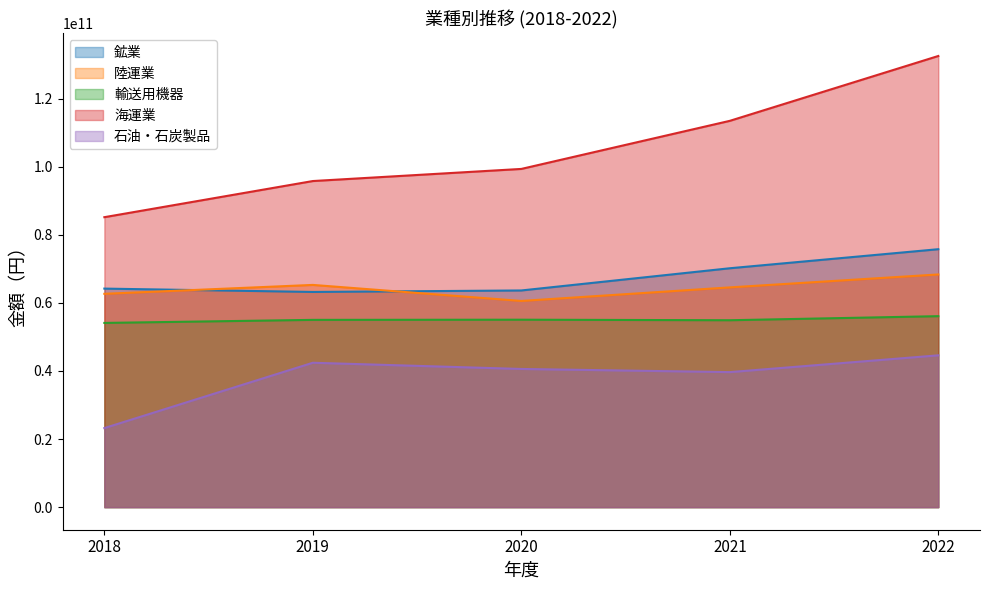

At which category is the sum across all series the highest?

2022